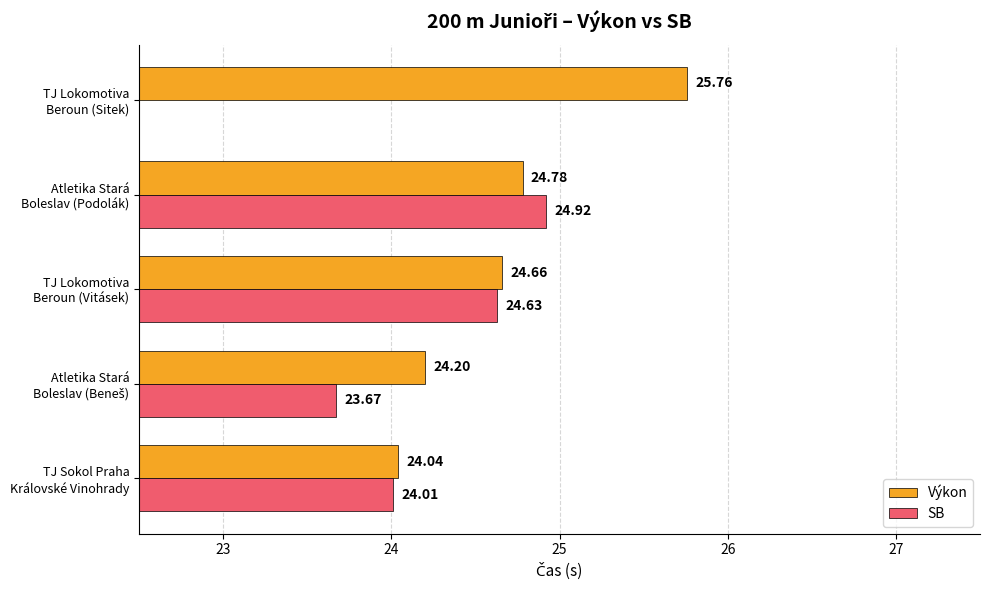

What is the difference between the second highest and second lowest values in the Výkon series?

0.6